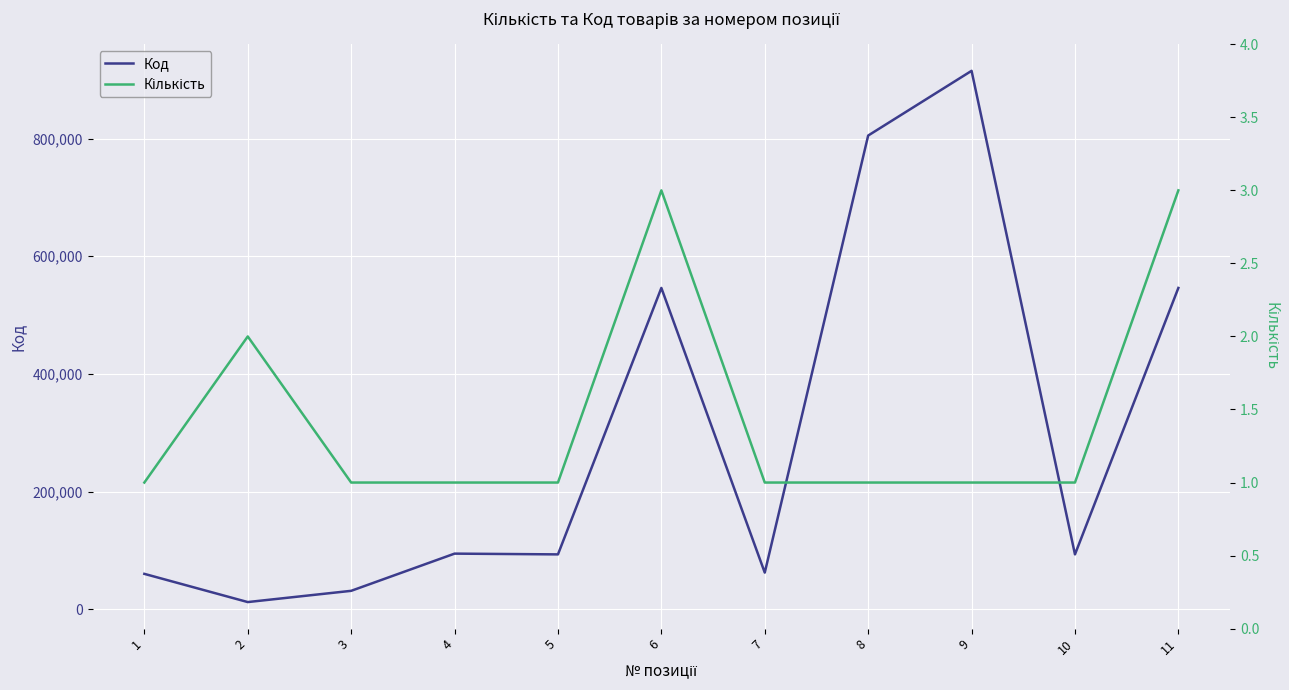

How many lines are shown in the chart?

2